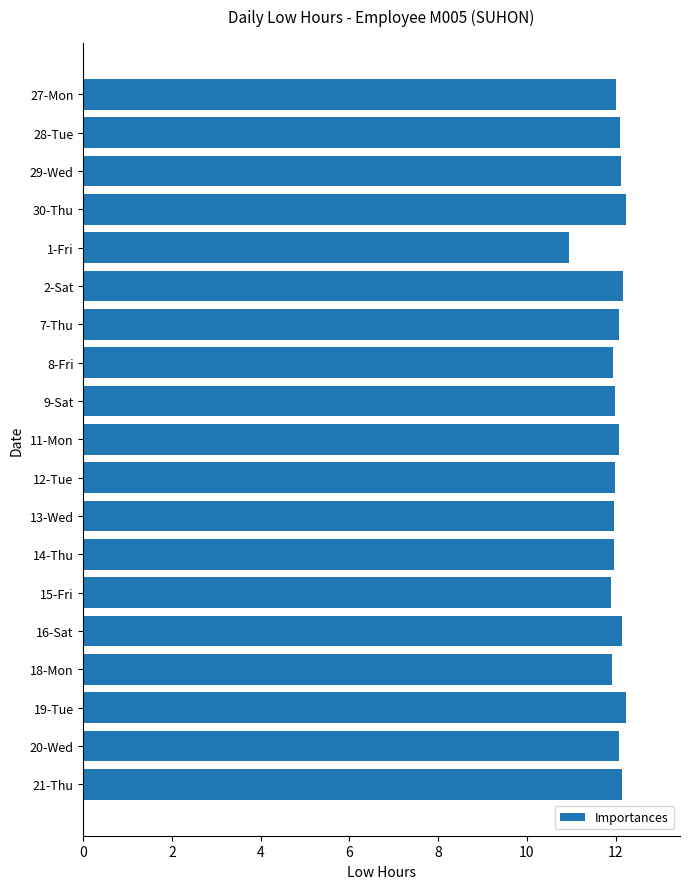

What is the sum of all values?

228.0